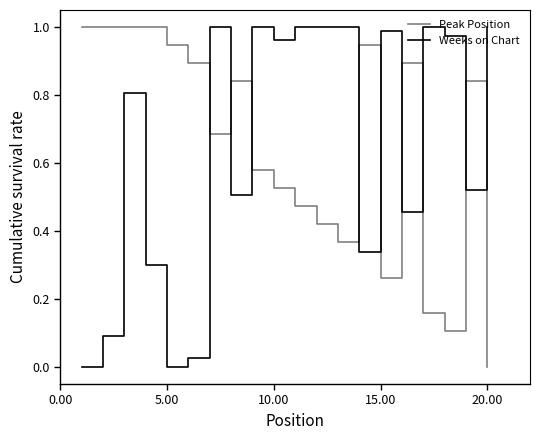

True or false: Weeks on Chart and Peak Position cross at least once.

True